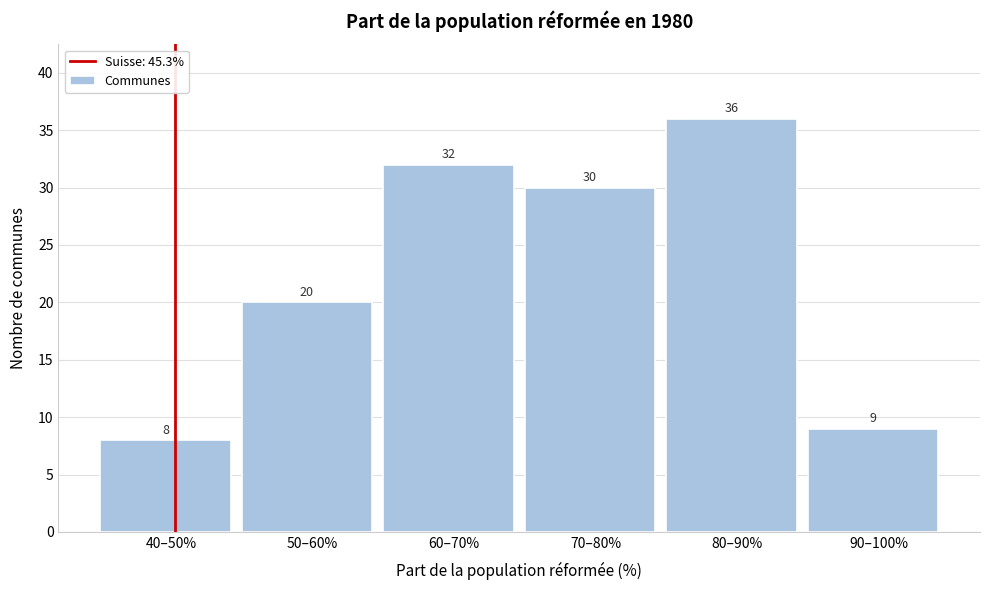

Reading right to left, extract all data points from this chart.

90–100%=9	80–90%=36	70–80%=30	60–70%=32	50–60%=20	40–50%=8